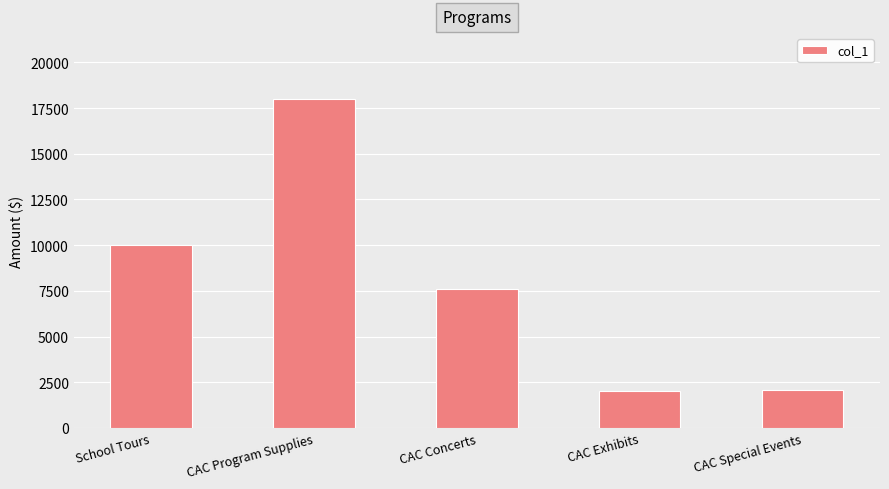

What is the maximum value shown in the chart?

18000